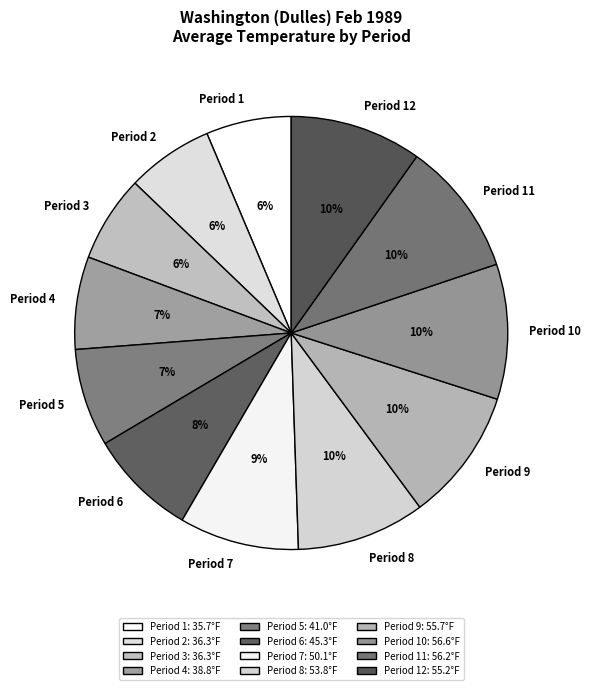

To the nearest percent, what is the average slice percentage?

8%